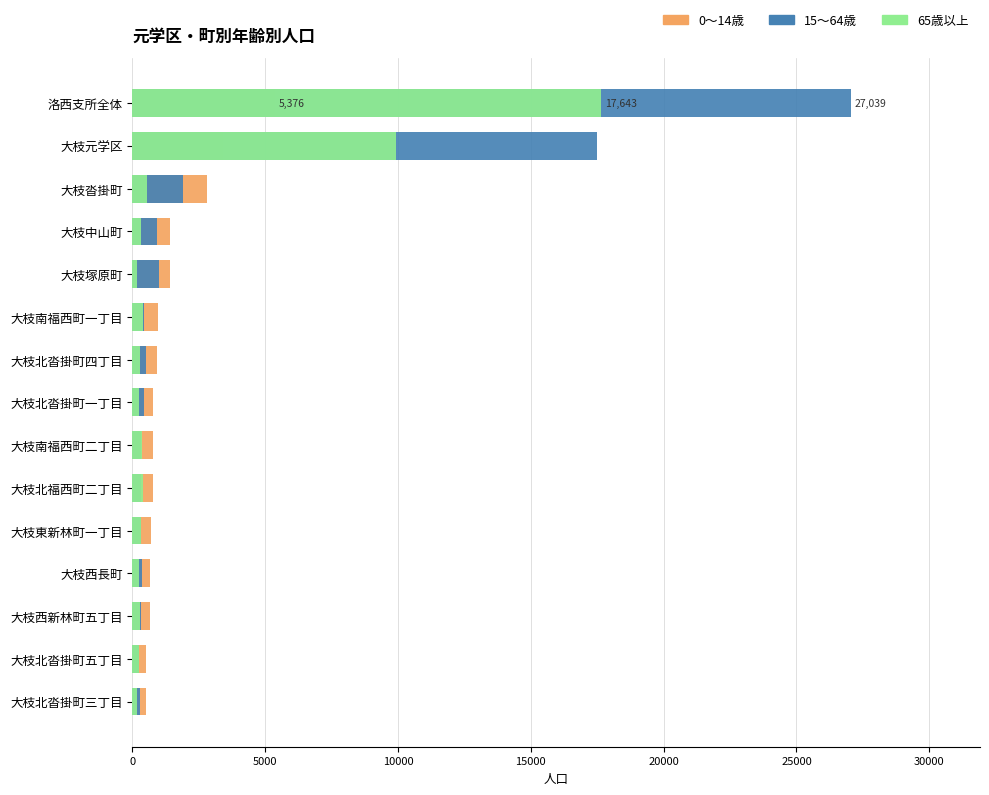

At how many categories does at least one series exceed 9713?

2